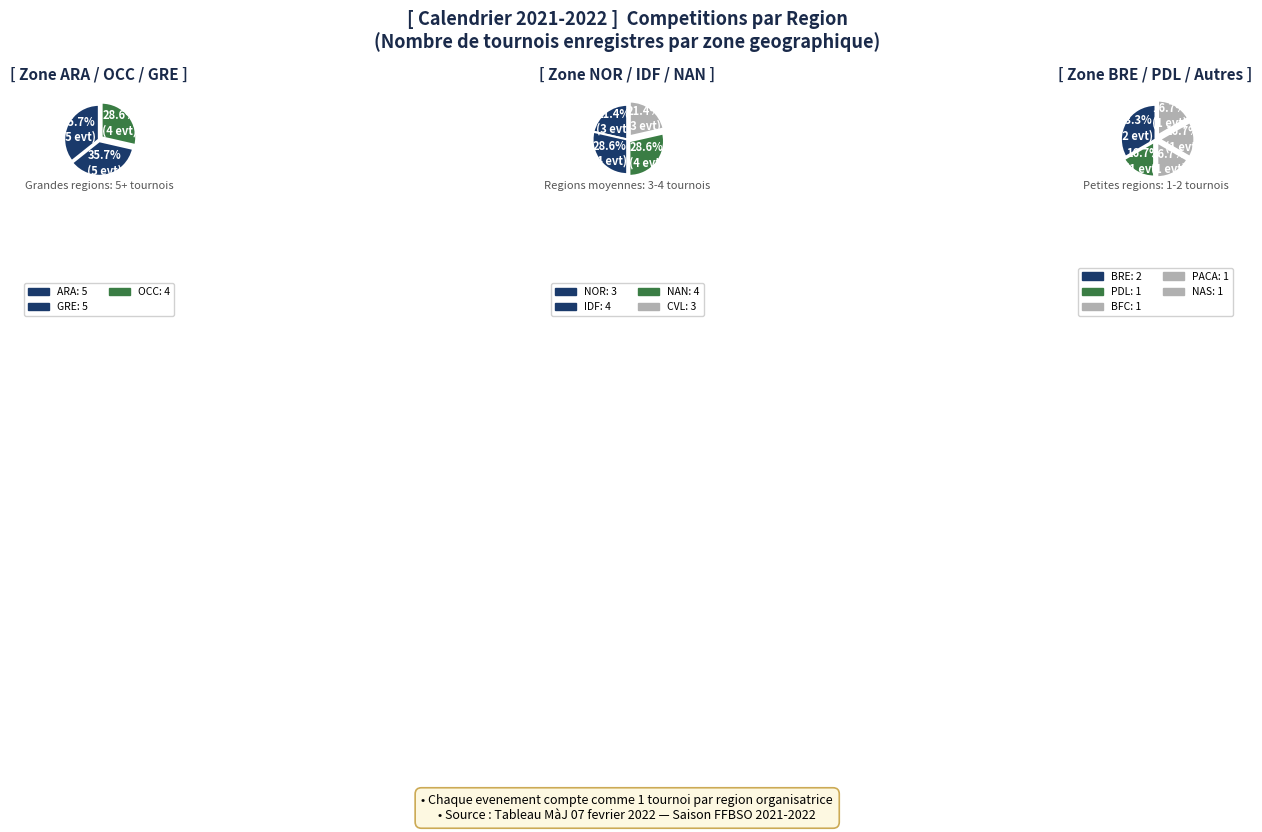

Is there any slice that represents more than half of the pie?

No